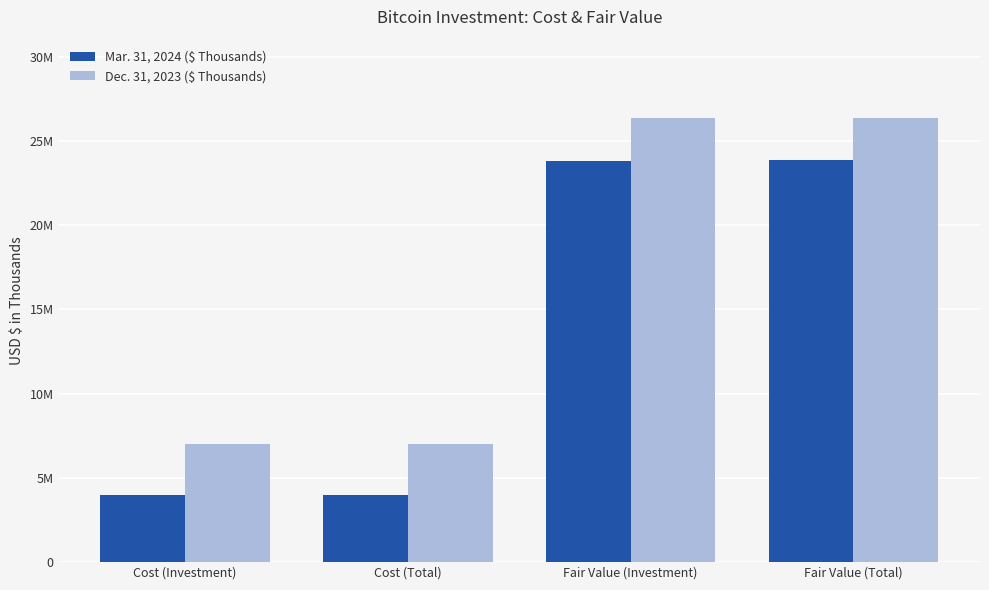

Does the chart contain stacked bars?

No